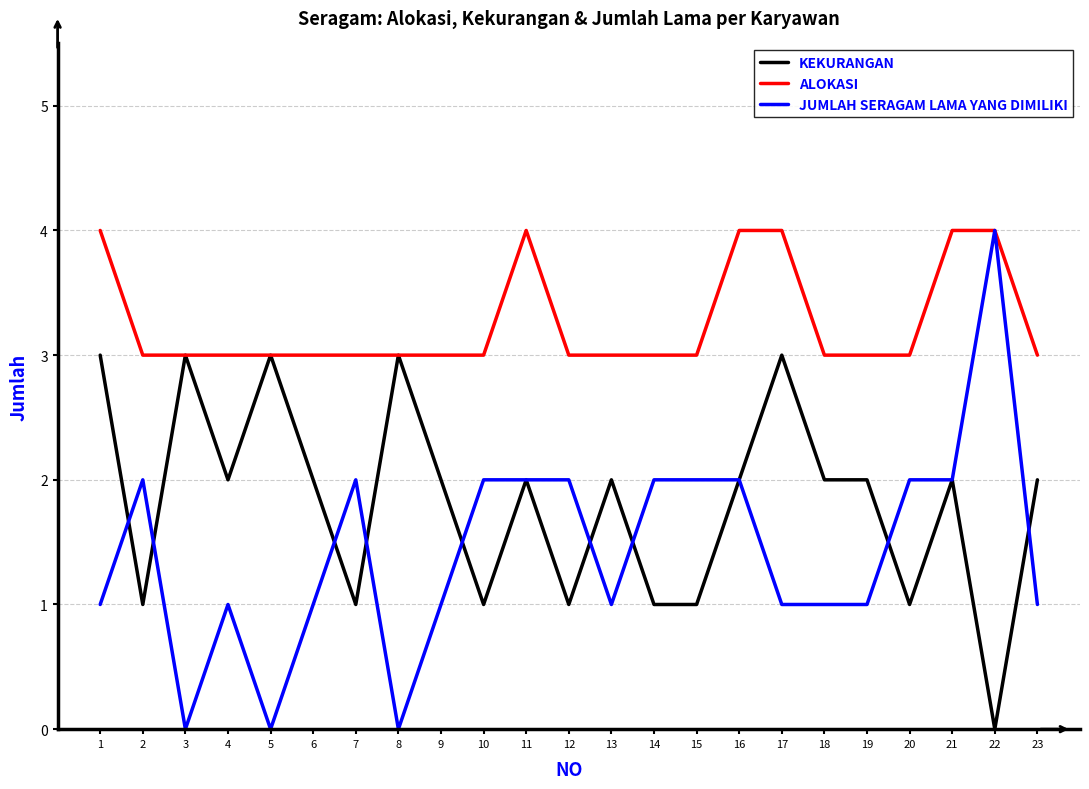

Which series has the largest range (max minus min)?

JUMLAH SERAGAM LAMA YANG DIMILIKI